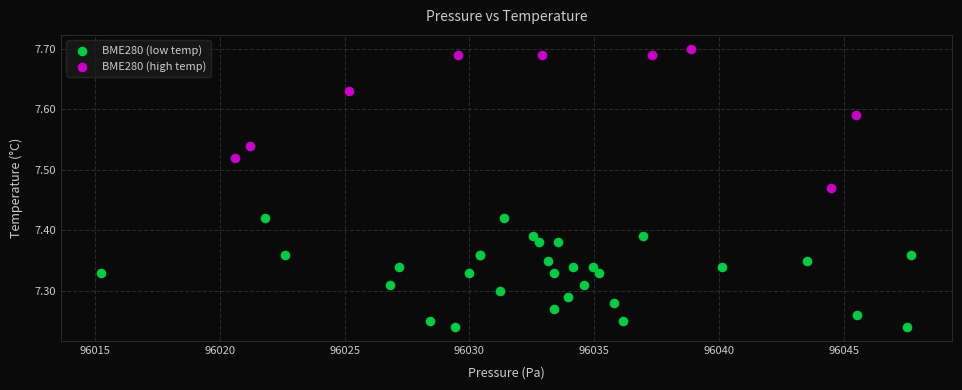

Which series reaches the maximum Y coordinate?

BME280 (high temp)